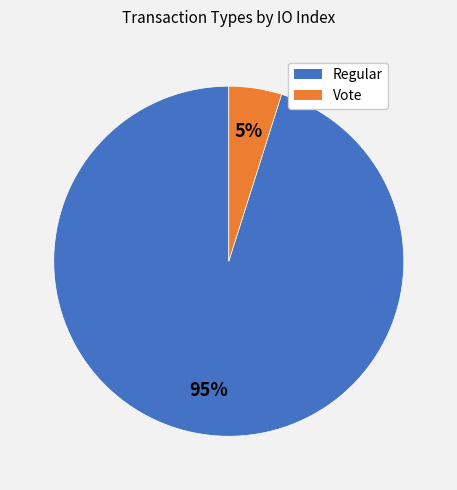

To the nearest percent, what portion does Vote represent?

5%